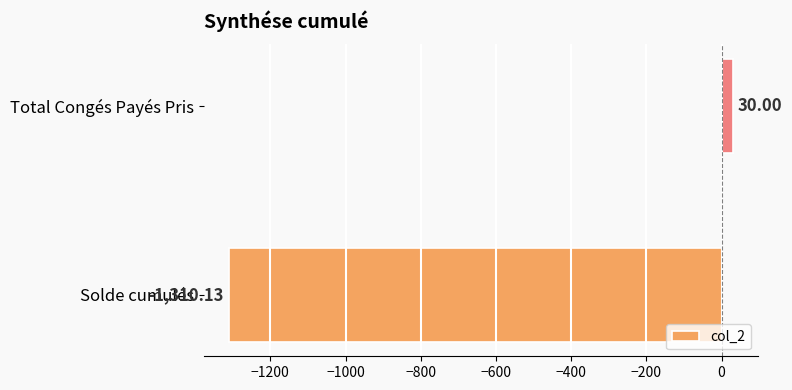

What is the sum of the values at Total Congés Payés Pris and Solde cumulés?

-1280.1